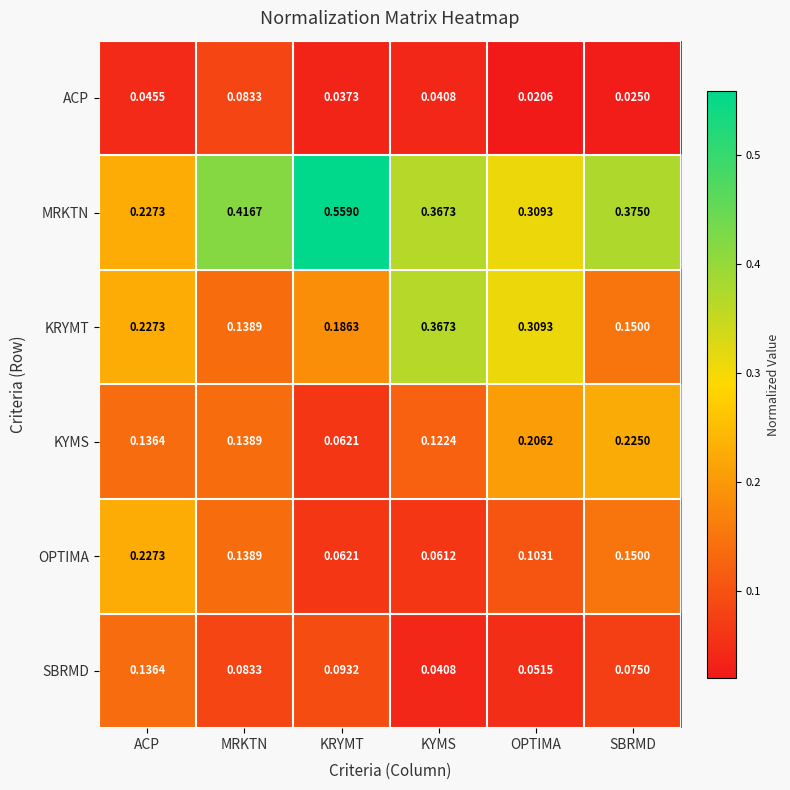

At which category does the chart reach its peak across all series?

KRYMT